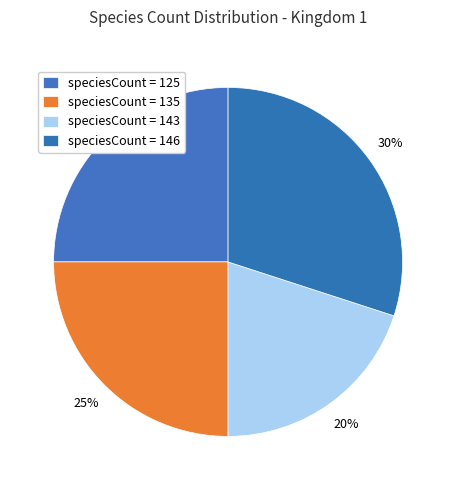

Which category has the biggest portion of the pie?

146